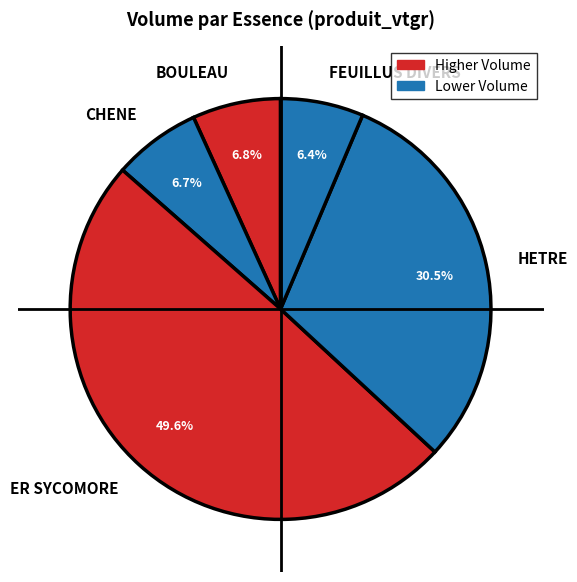

What is the largest slice in the pie chart?

ER SYCOMORE